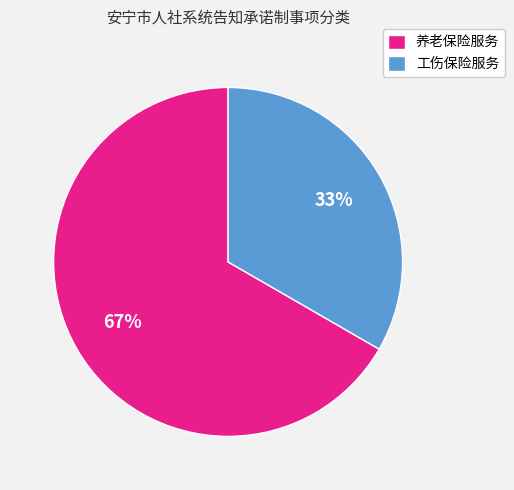

The 养老保险服务 slice represents 67% of the pie. True or false?

True